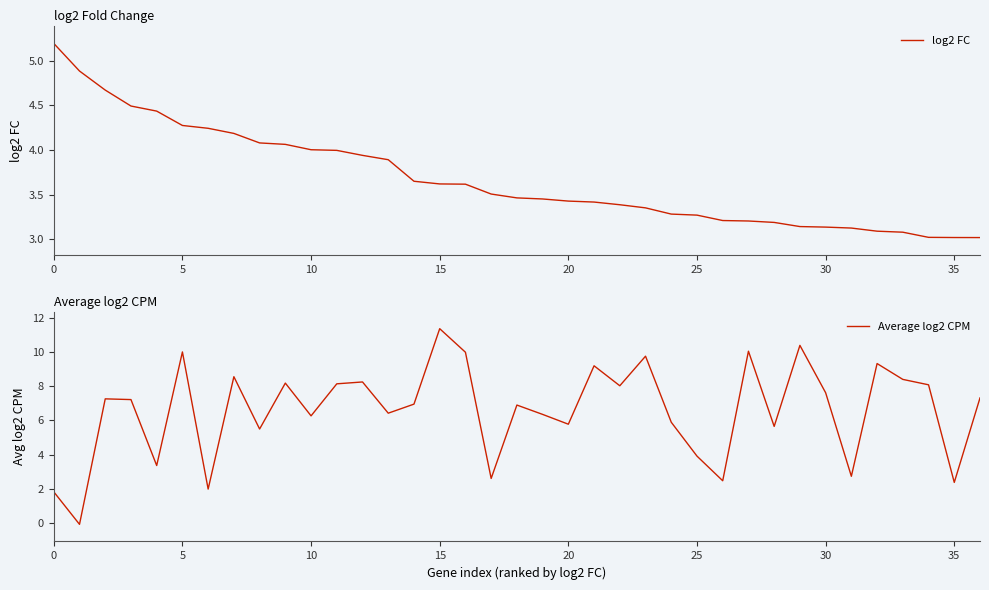

How many times do log2 FC and Average log2 CPM cross each other?

13